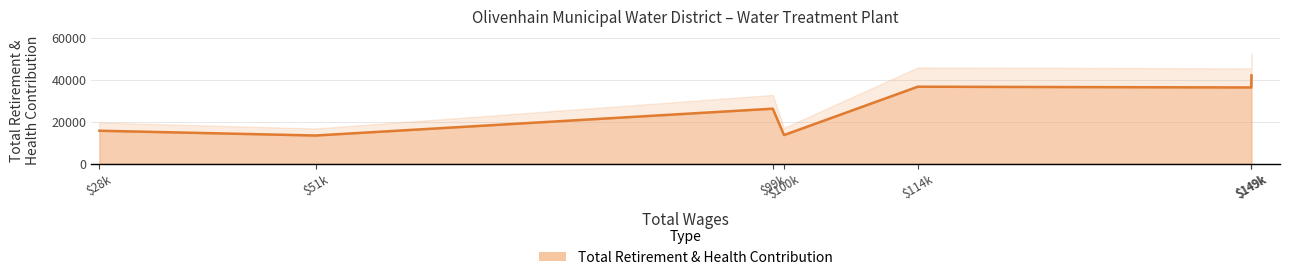

True or false: the data shows 20965 at $100k.

False